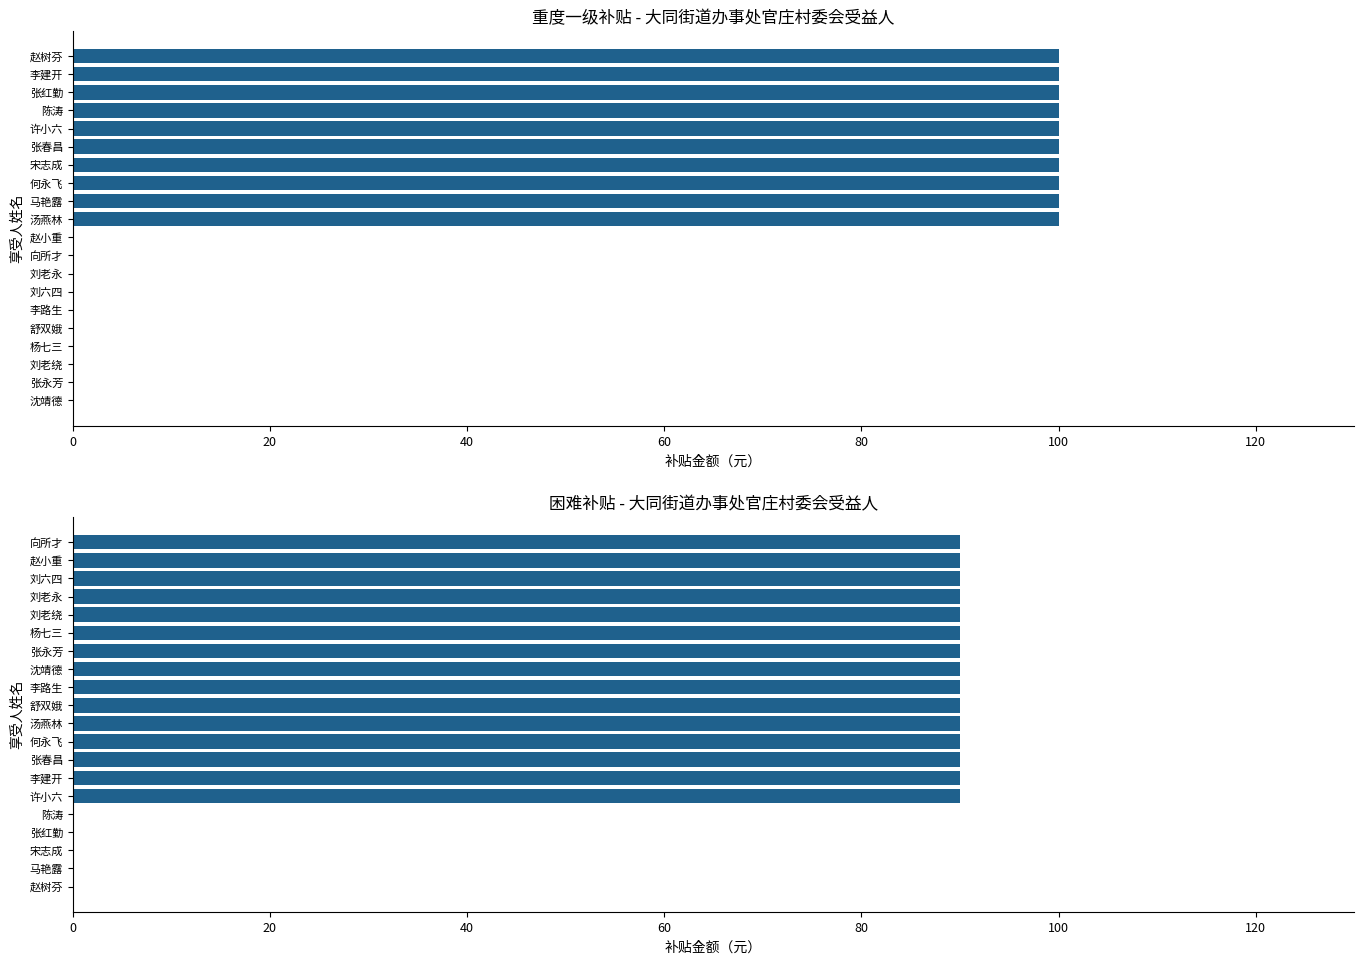

The 重度一级（元） series shows -53 at 刘六四. True or false?

False